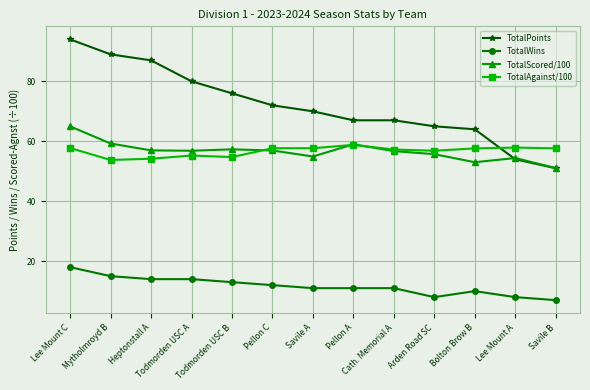

True or false: TotalWins and TotalPoints intersect in this chart.

False